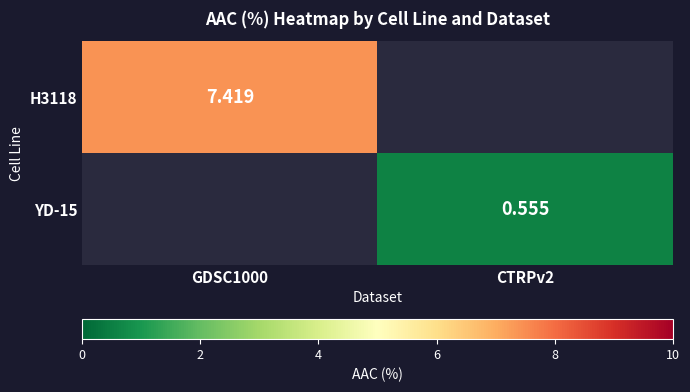

List the labels in order of H3118 value, largest first.

GDSC1000, CTRPv2